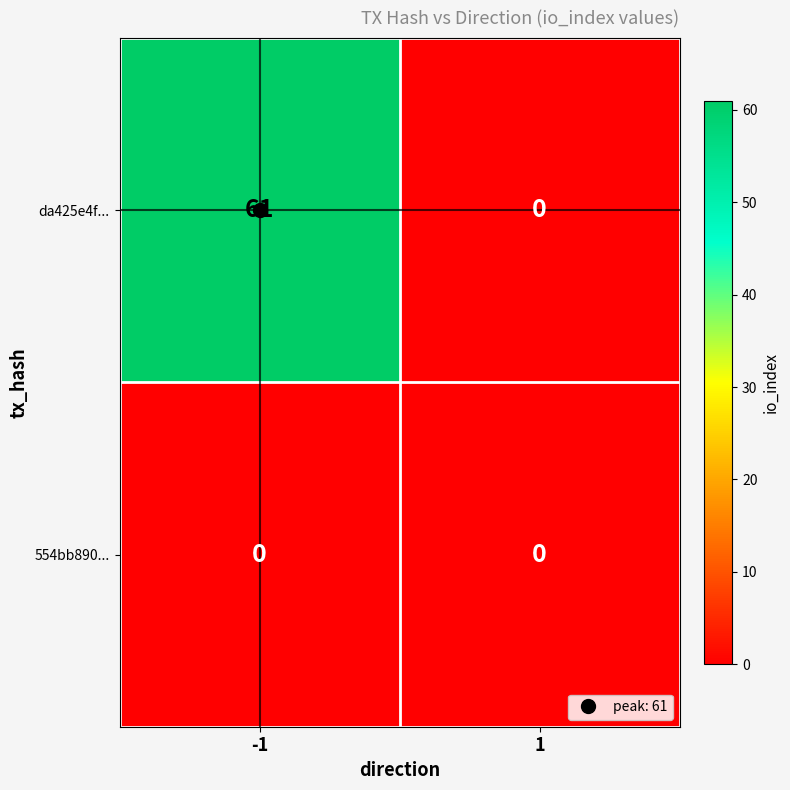

List the series in order of their overall mean, highest first.

da425e4f..., 554bb890...